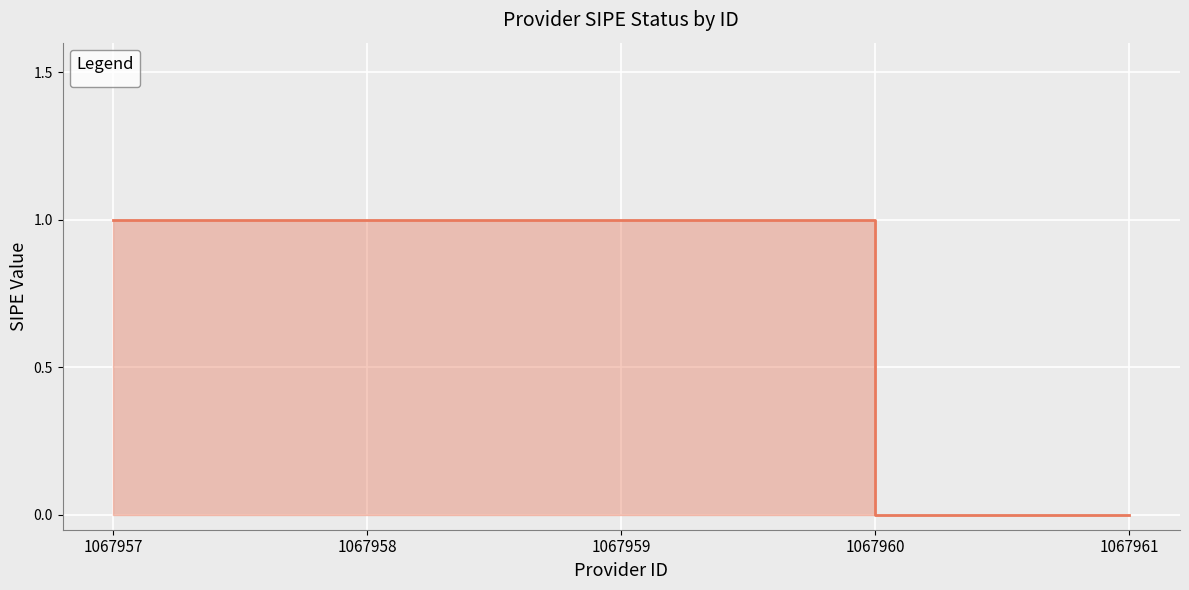

List the labels in order of value, largest first.

1067957, 1067958, 1067959, 1067960, 1067961